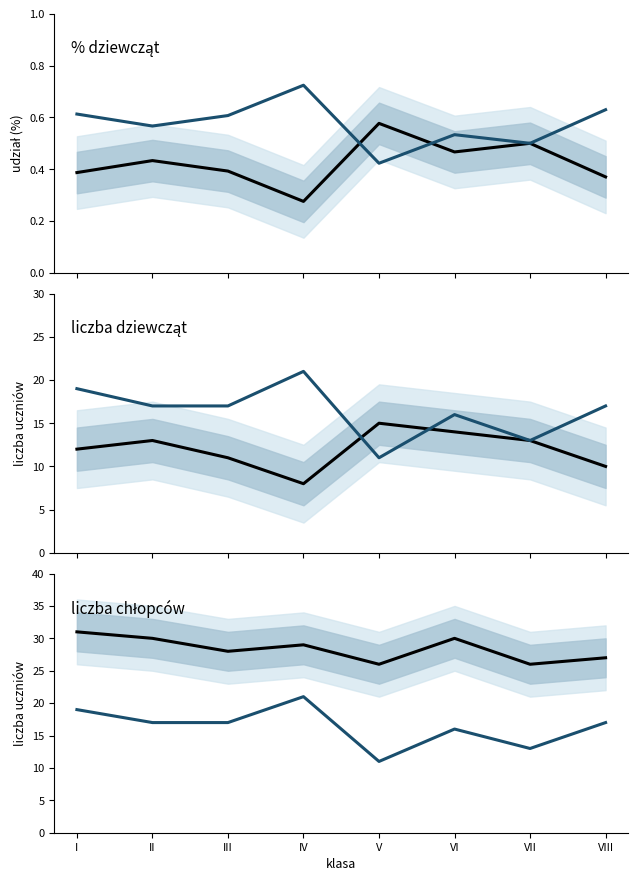

Which series has the widest spread of values?

liczba chłopców